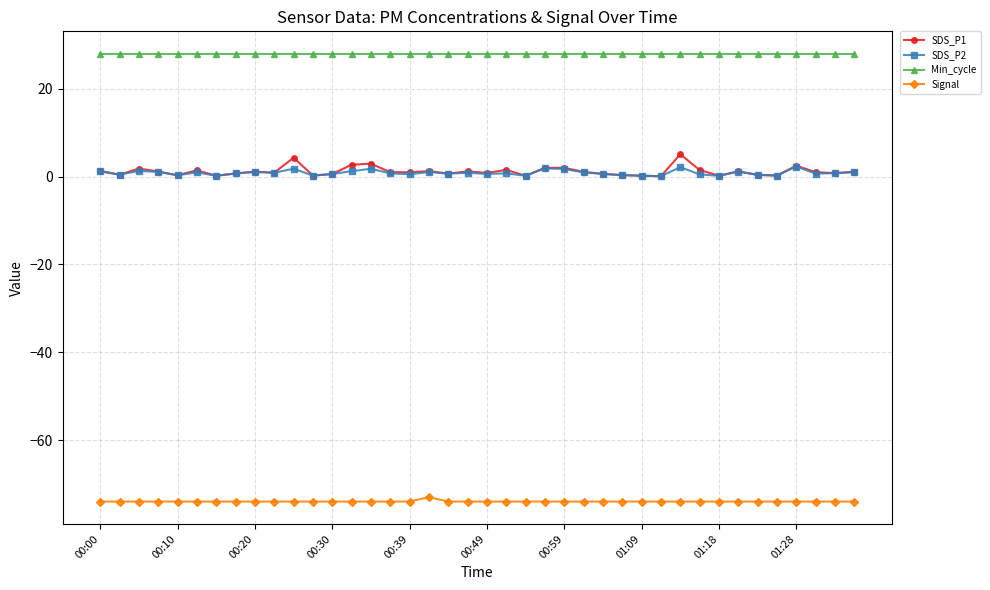

What is the sum of all SDS_P2 values?

34.8